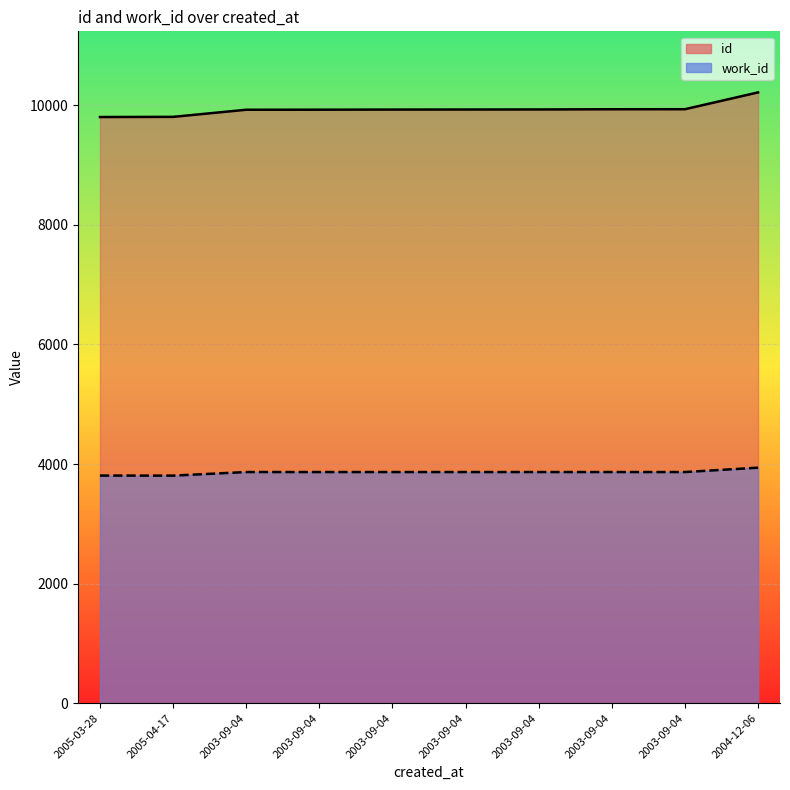

What is the value of the work_id point at the 5th from the left?

3866